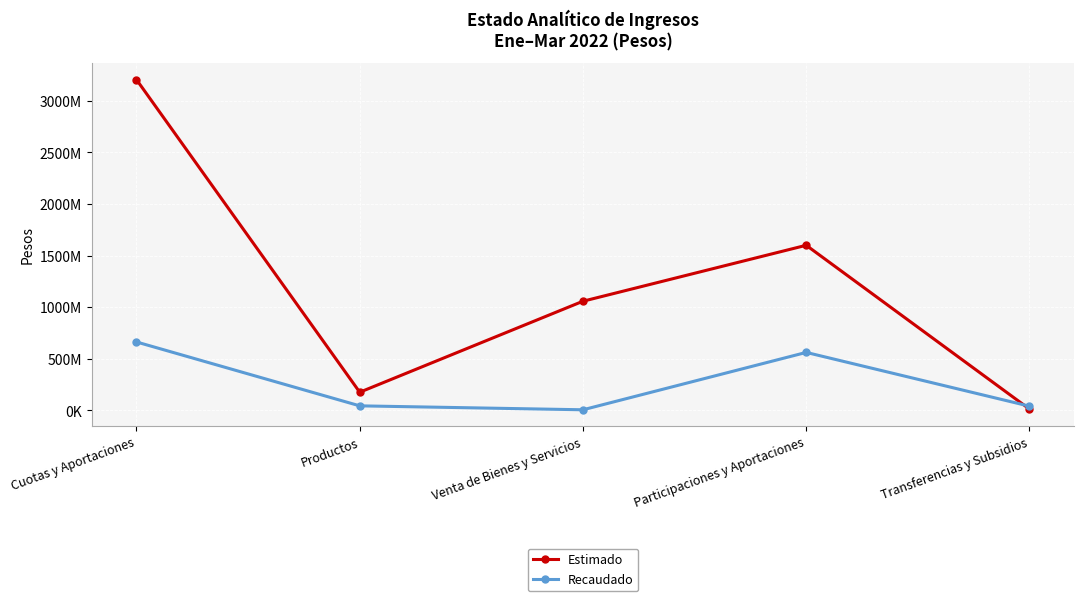

Reading left to right, list all the values displayed in this chart.

Estimado: Cuotas y Aportaciones=3205065474	Productos=176154000	Venta de Bienes y Servicios=1057983371	Participaciones y Aportaciones=1600000000	Transferencias y Subsidios=12832893
Recaudado: Cuotas y Aportaciones=663183312	Productos=44225520	Venta de Bienes y Servicios=6040862	Participaciones y Aportaciones=562011760	Transferencias y Subsidios=41054113